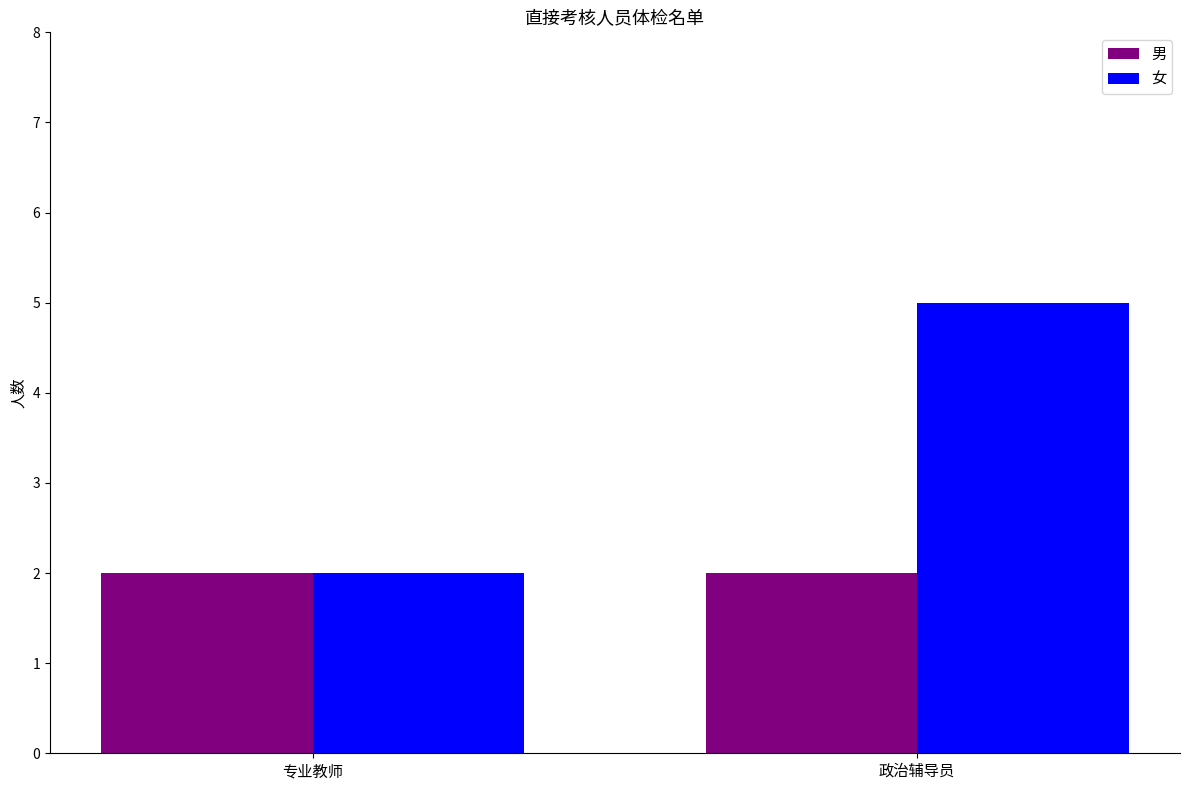

Which series has the largest total across all categories?

女